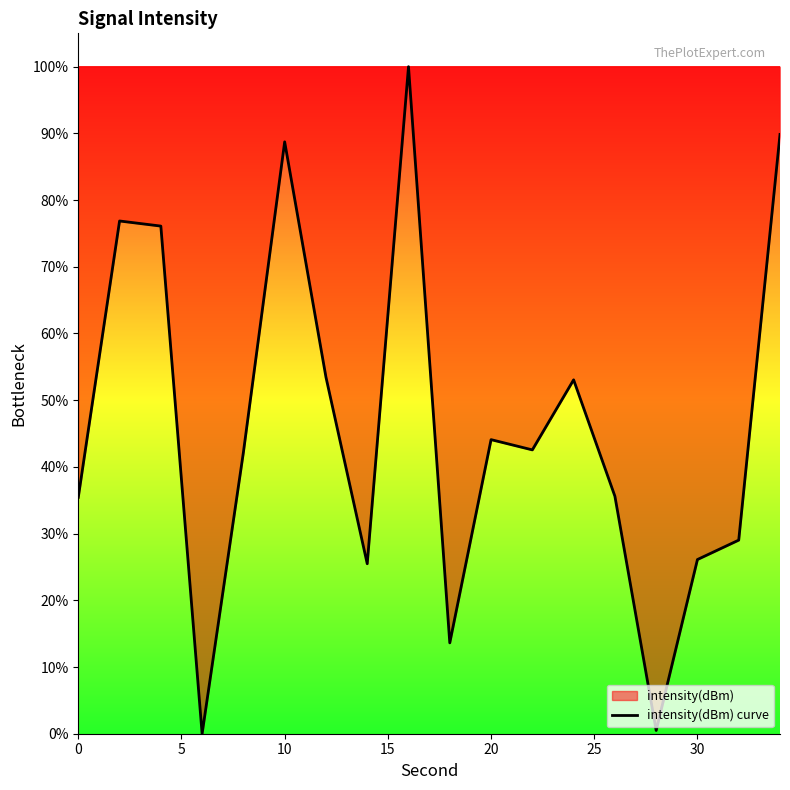

What is the difference between the maximum and minimum values?

100.0